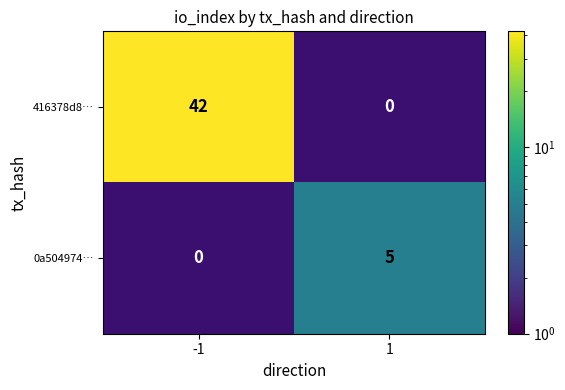

True or false: 0a504974… has a value of 5 at 1.

True